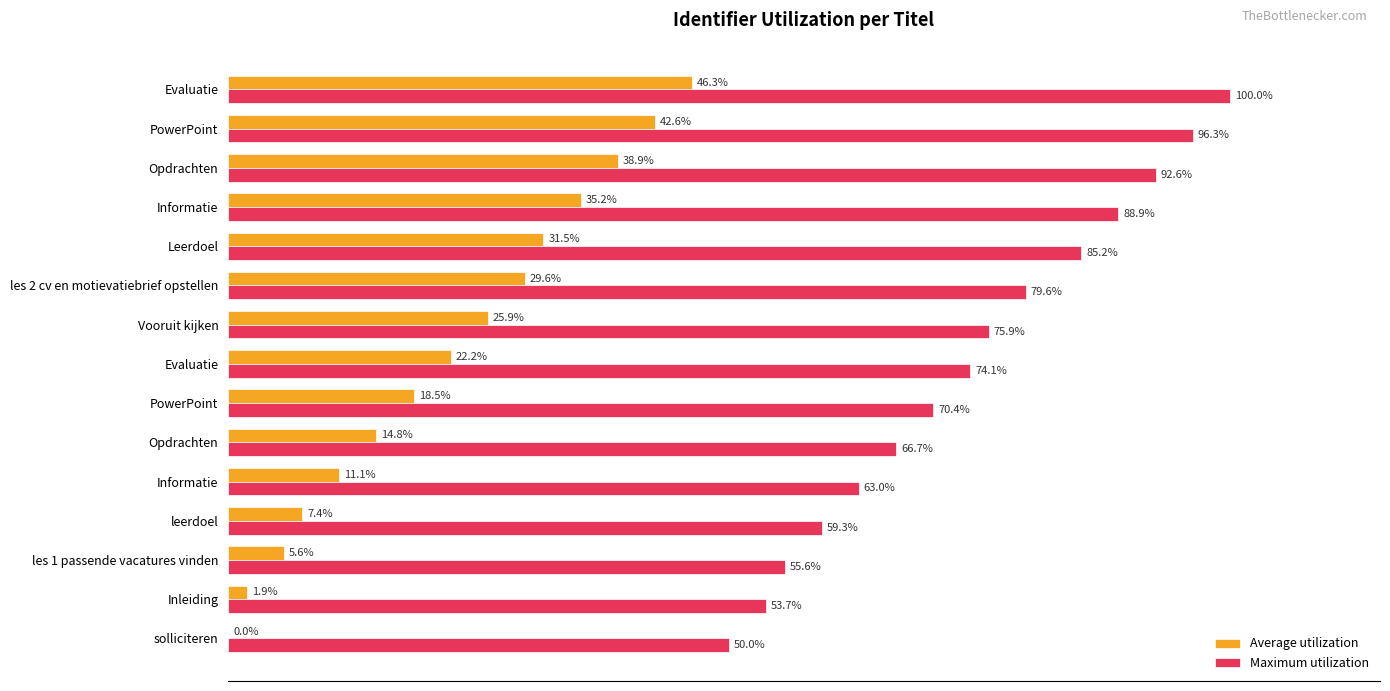

Rank the series by their average value, from highest to lowest.

Maximum utilization, Average utilization